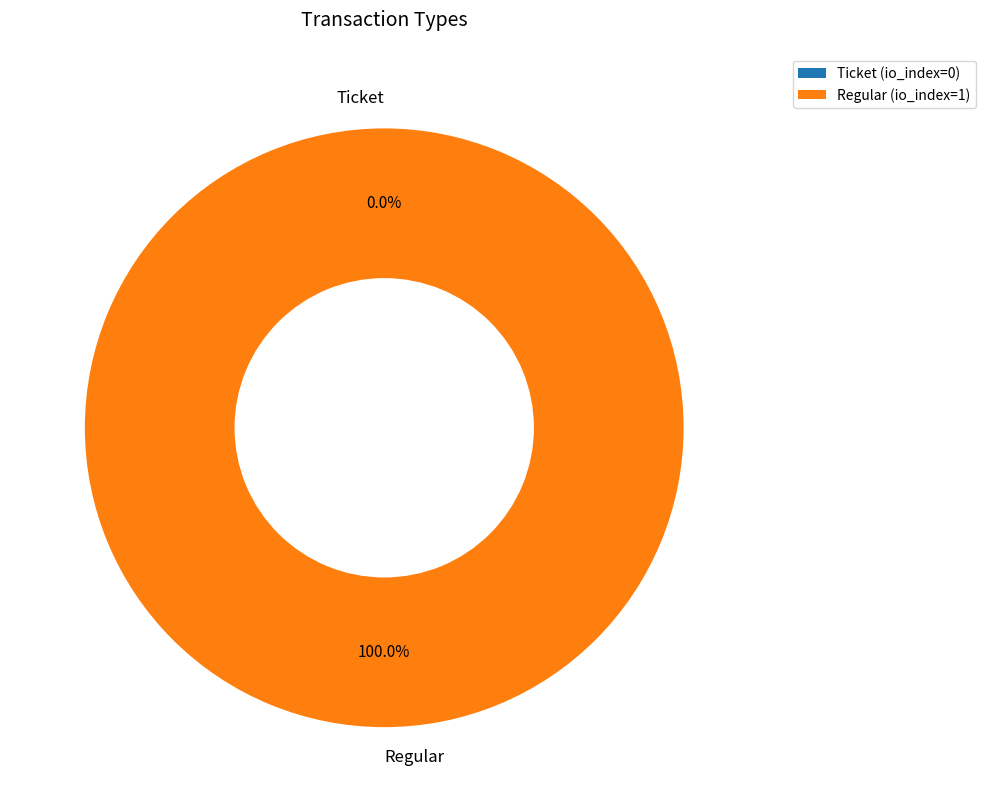

Is it true that Regular is 99% of the pie?

False